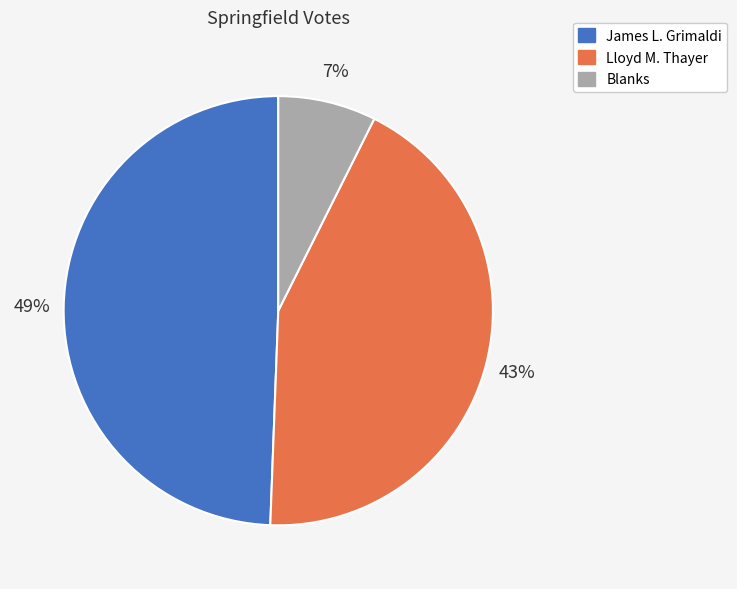

Is Lloyd M. Thayer the majority of the pie?

No